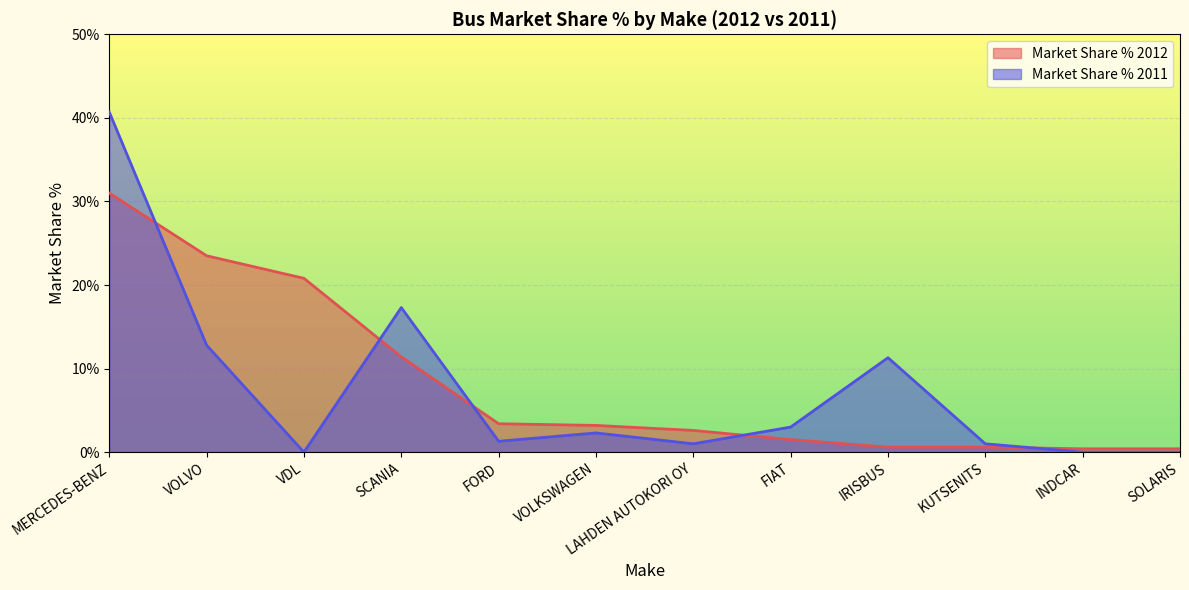

How many lines are shown in the chart?

2